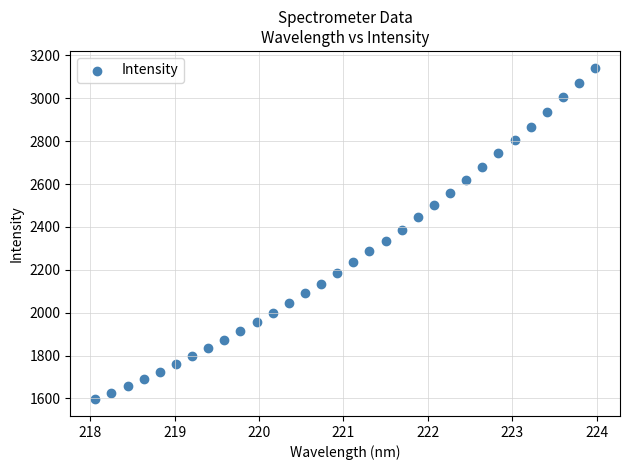

What is the range of X values (max minus min)?

5.9